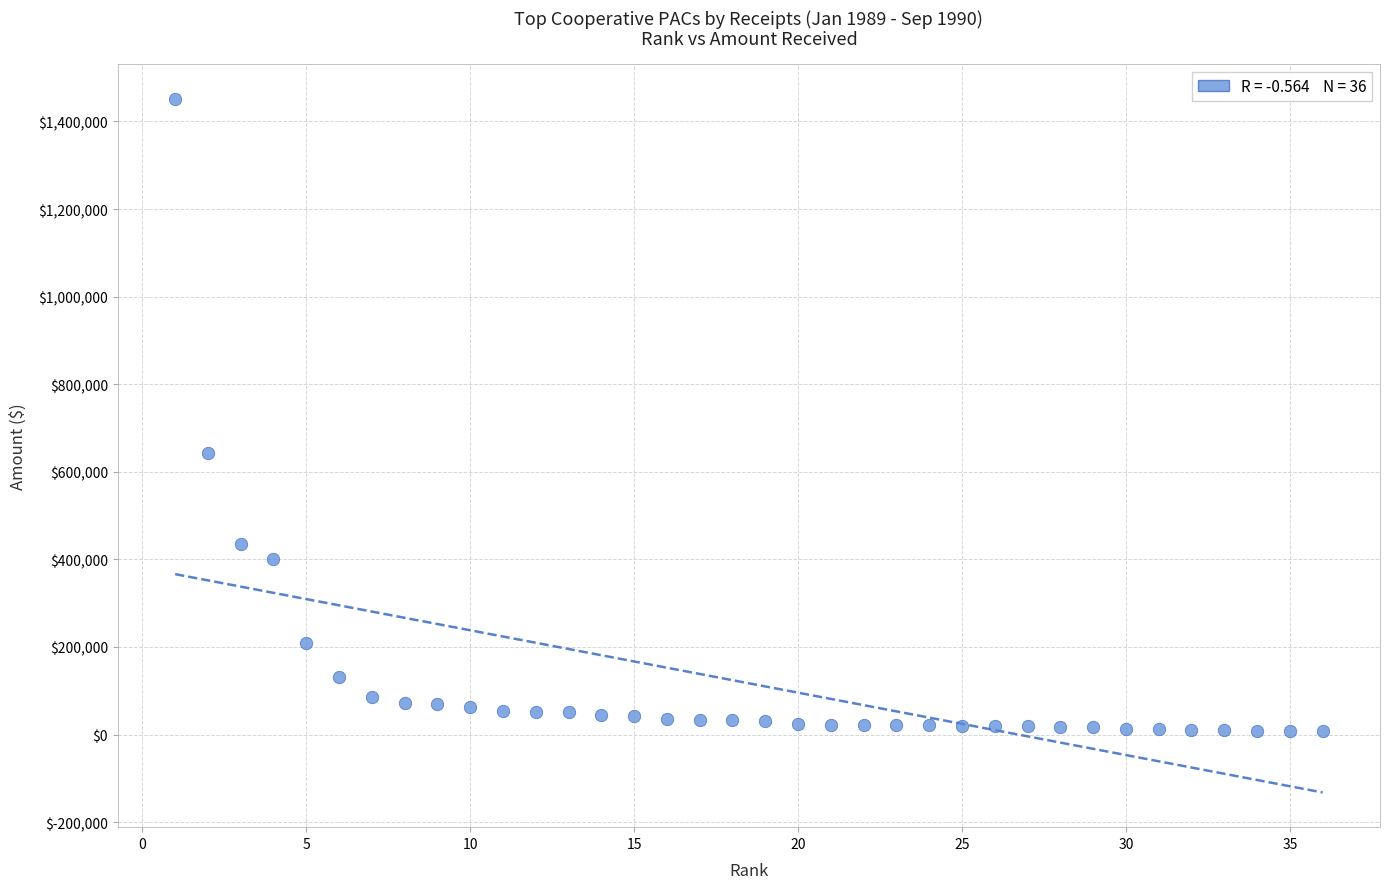

What is the range of X values (max minus min)?

35